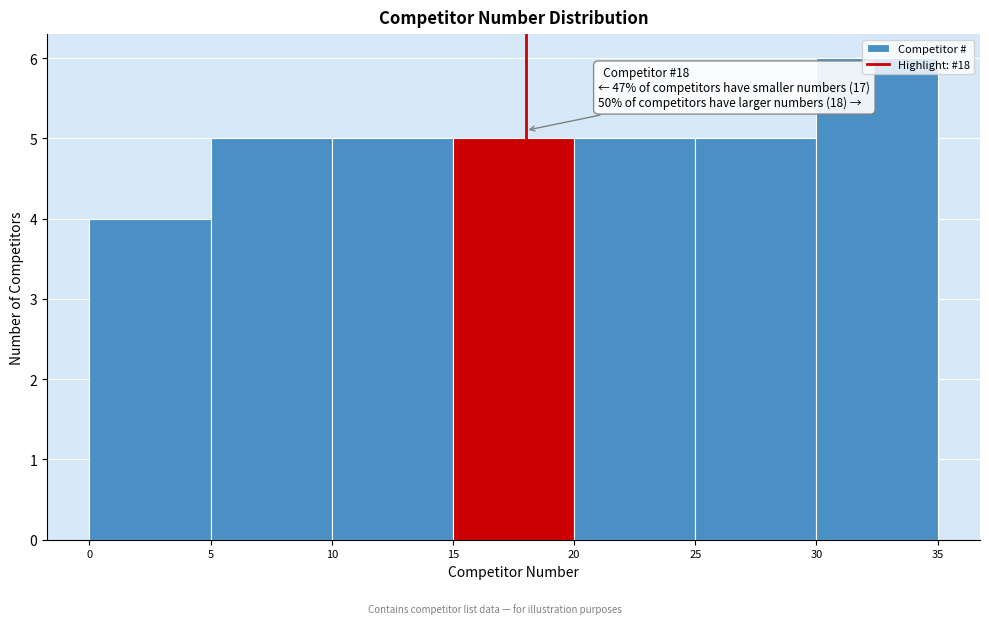

Which range on the x-axis has the tallest bar?

30 to 35